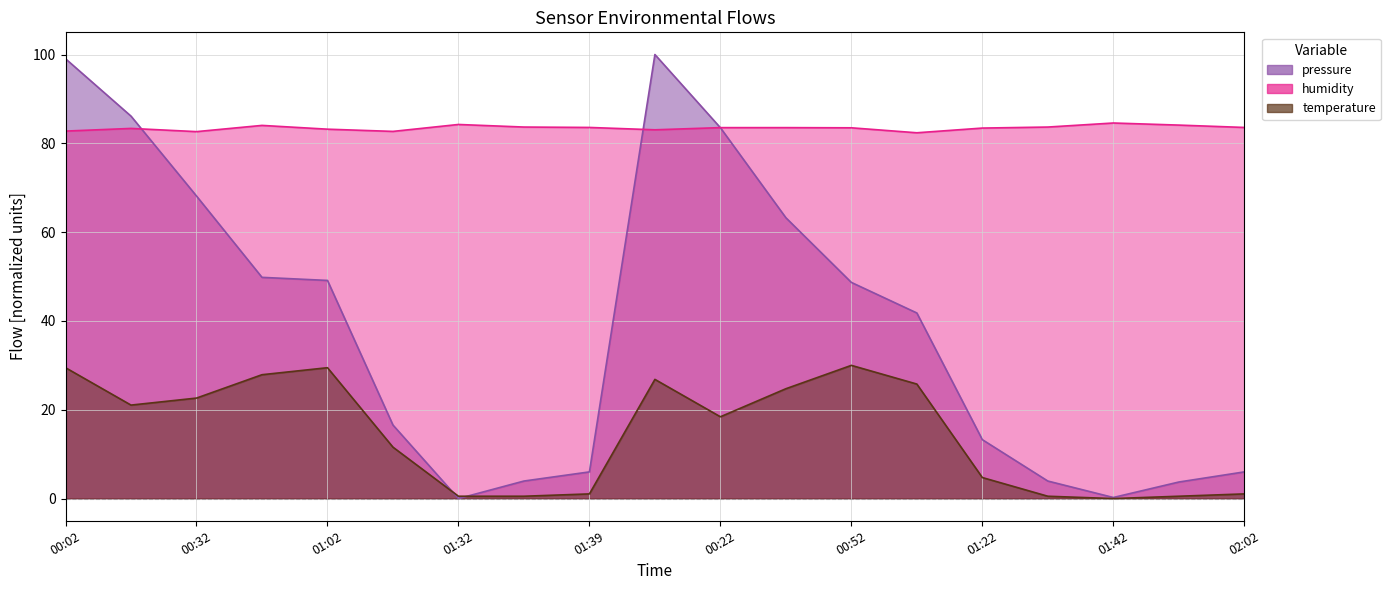

How many times do pressure and humidity cross each other?

3